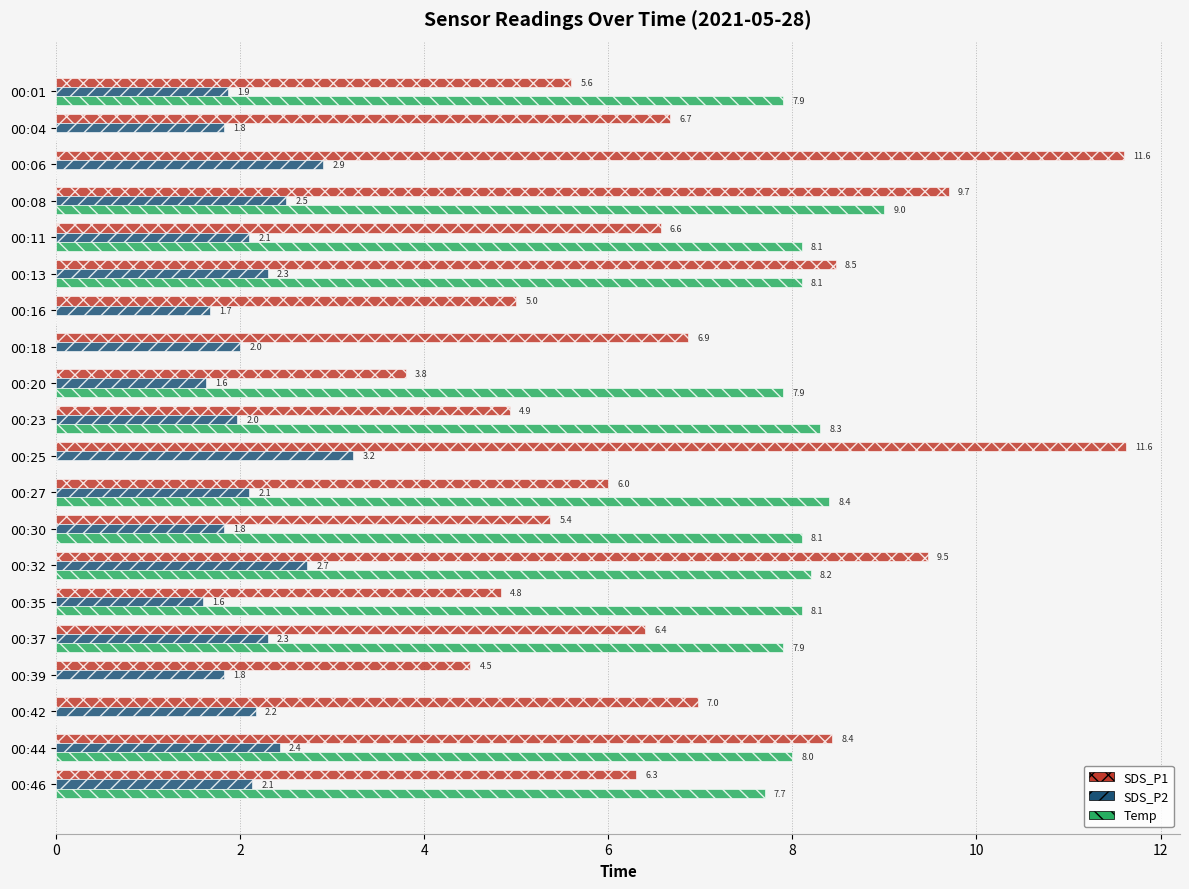

Which series changed the most between 00:25 and 00:27?

Temp